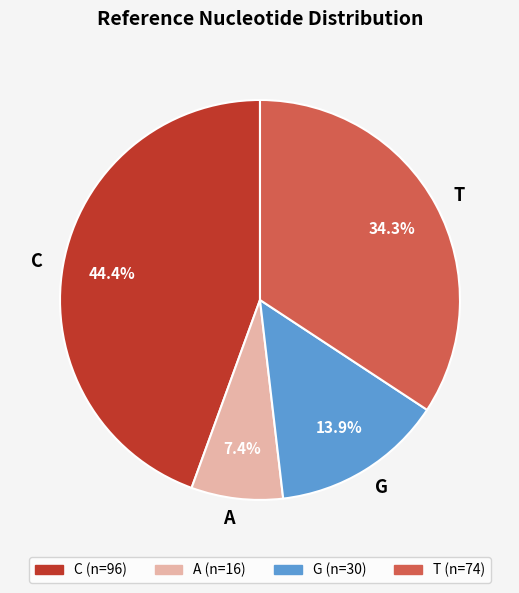

Between G and C, which is larger?

C